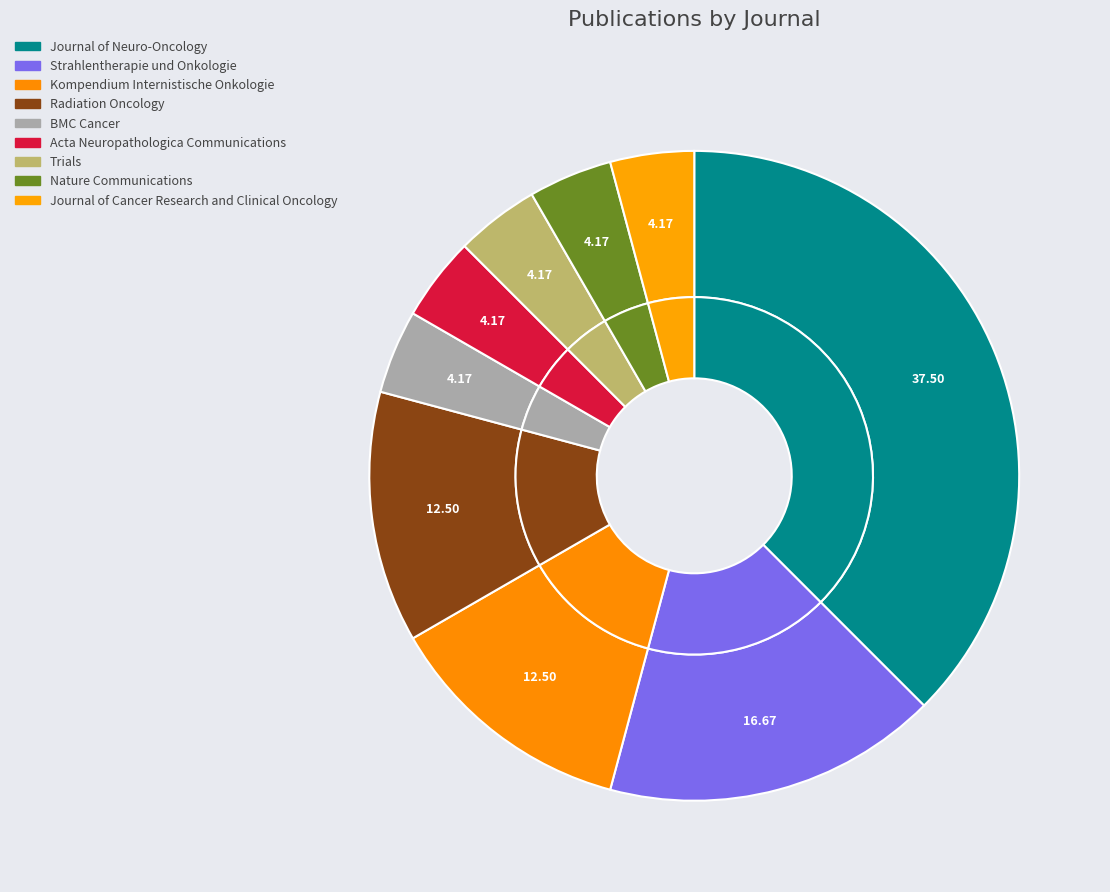

How many slices are in this pie chart?

9